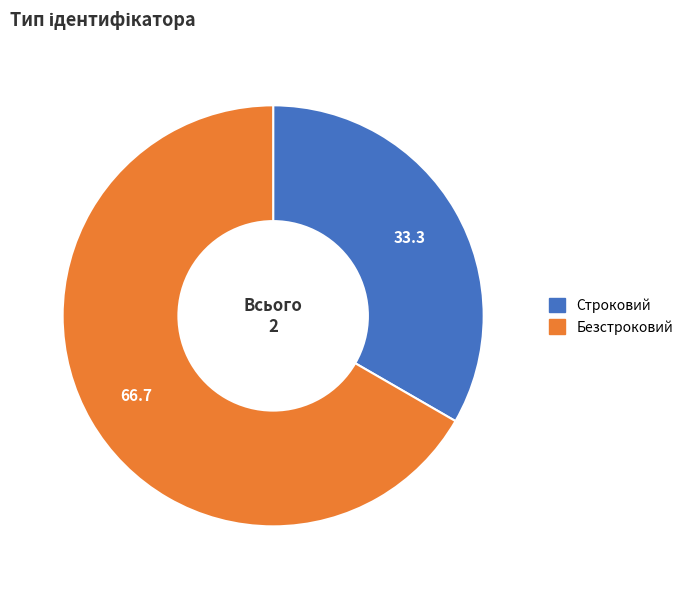

Between Безстроковий and Строковий, which is larger?

Безстроковий